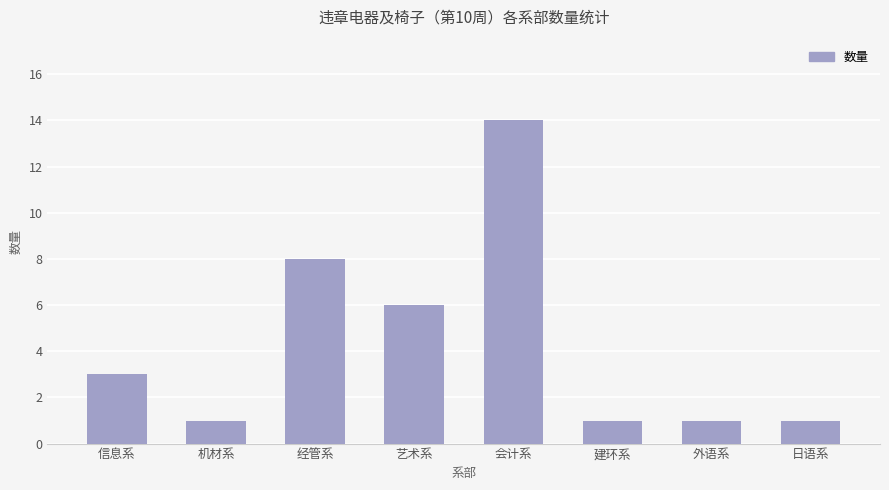

How many categories are shown in the chart?

8